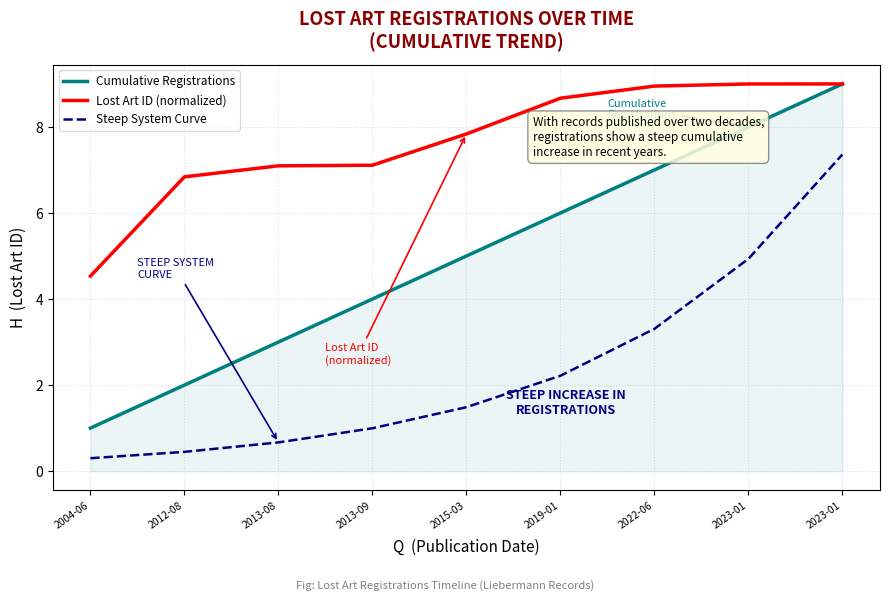

Does the chart have visible grid lines?

Yes